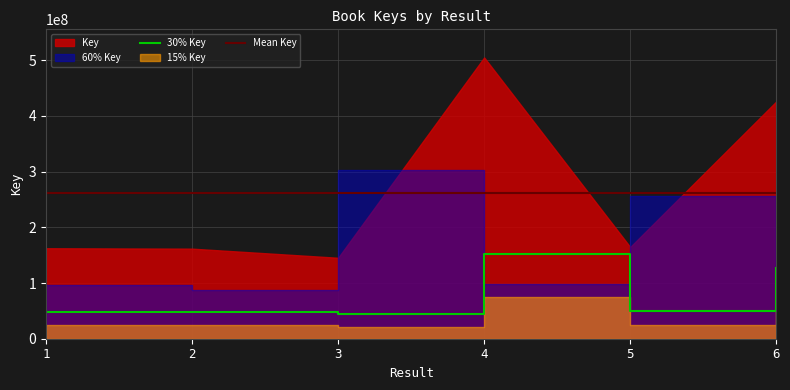

At which label is the value closest to 97551035?

6